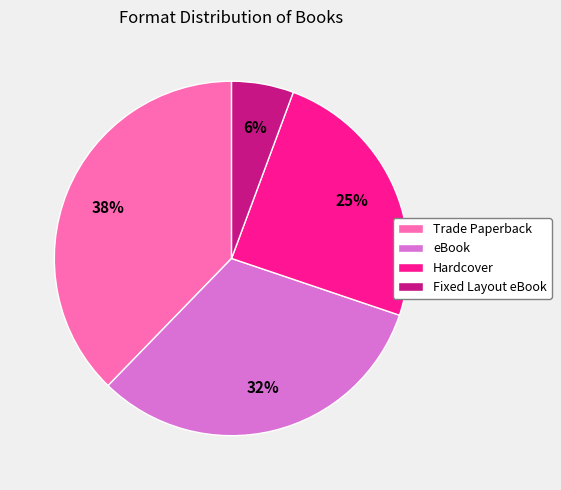

What is the largest slice in the pie chart?

Trade Paperback